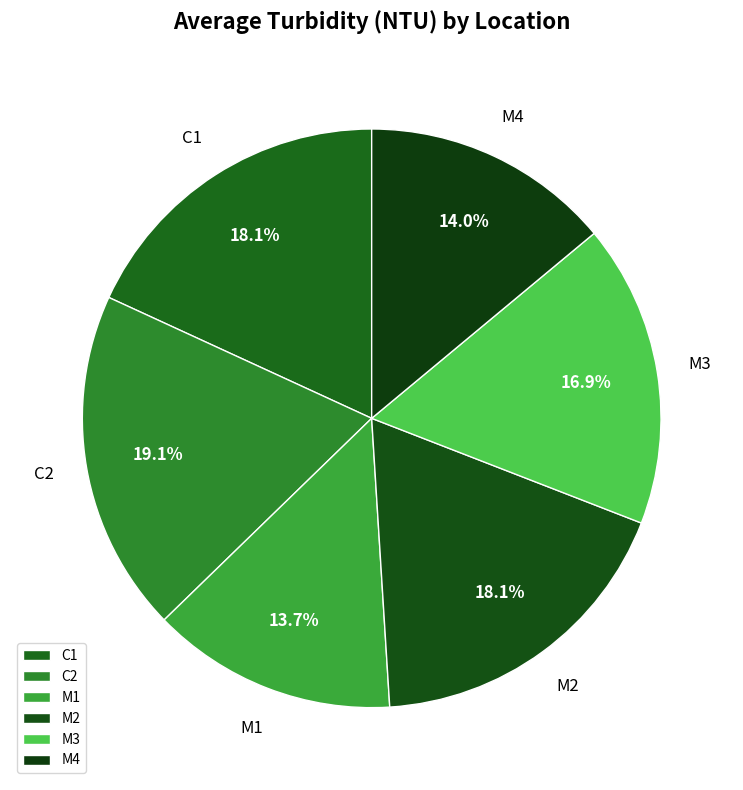

The C1 slice represents 7% of the pie. True or false?

False